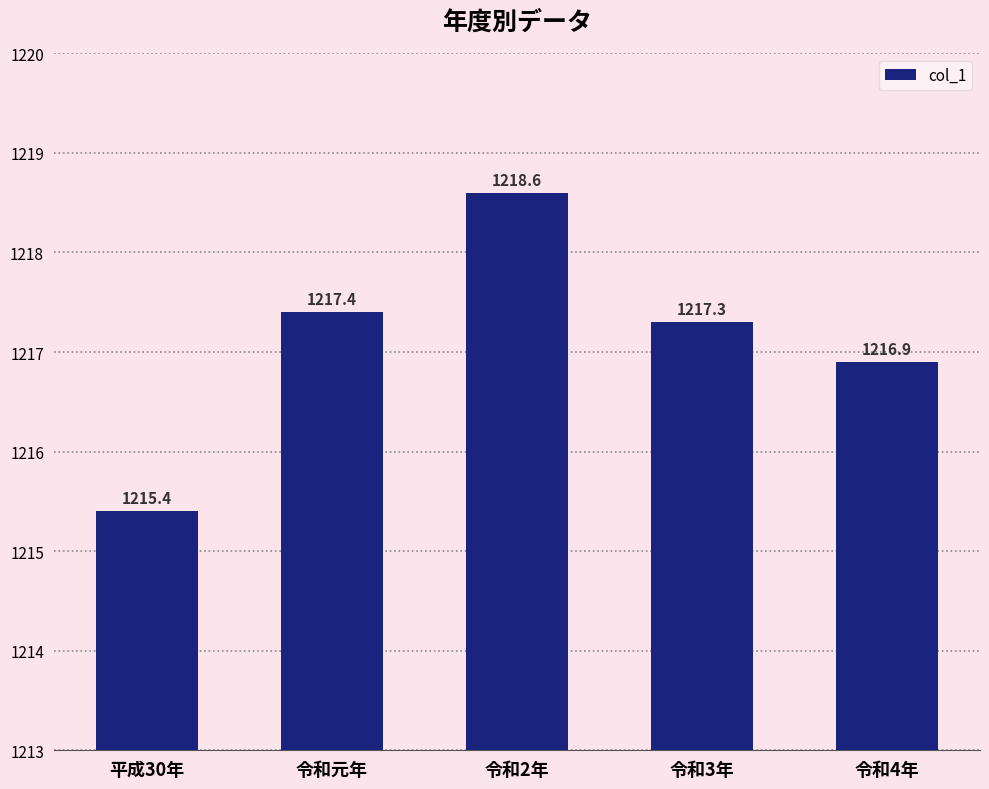

What is the ratio of the value at 令和2年 to the value at 平成30年?

1.0